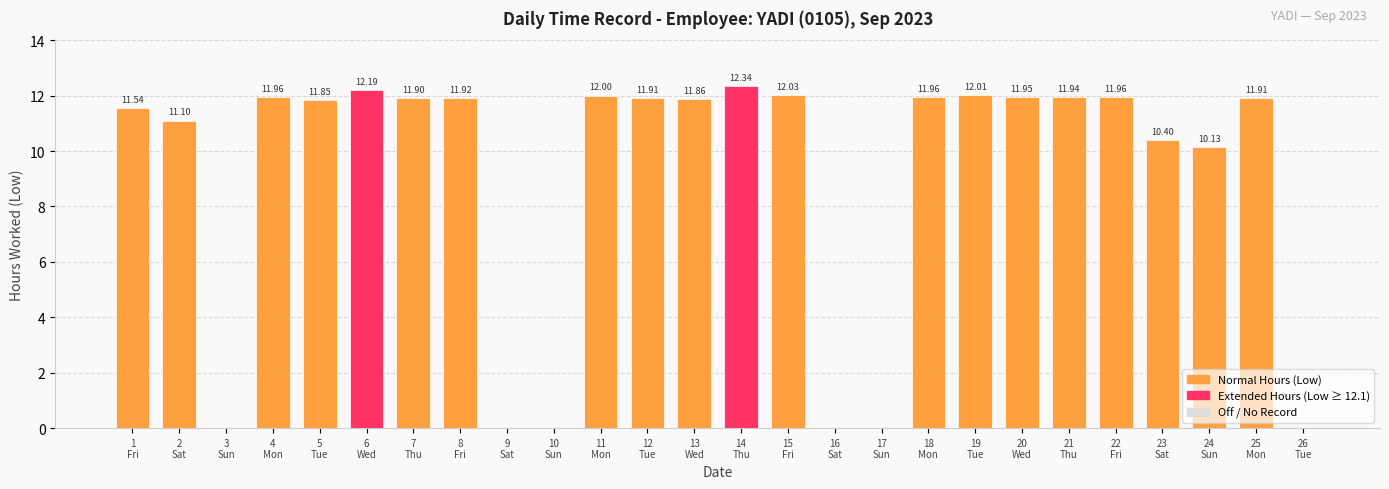

How many distinct data groups are displayed?

1